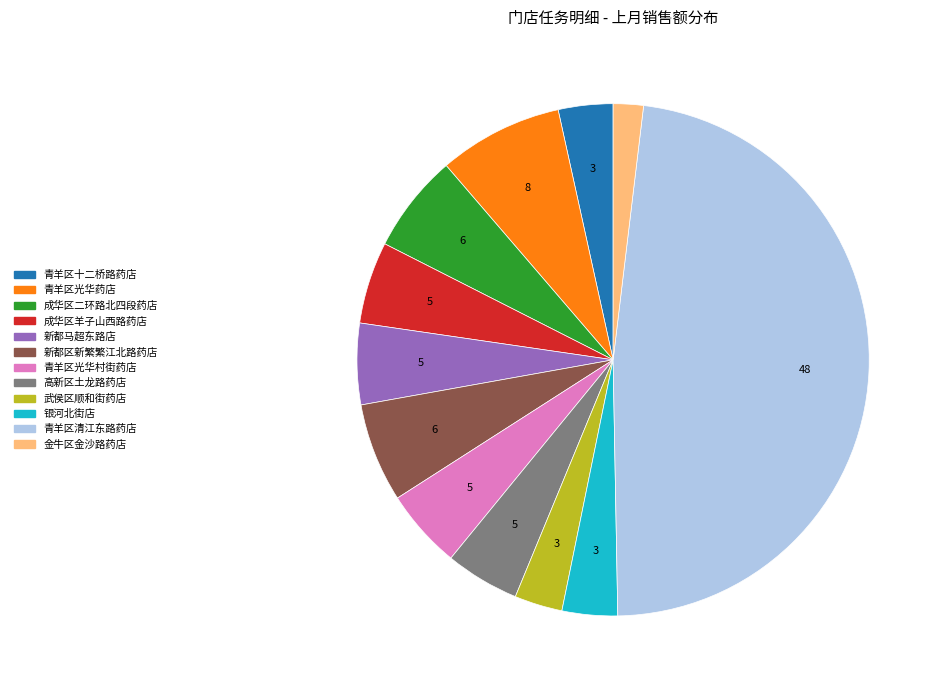

Is 高新区土龙路药店 the majority of the pie?

No